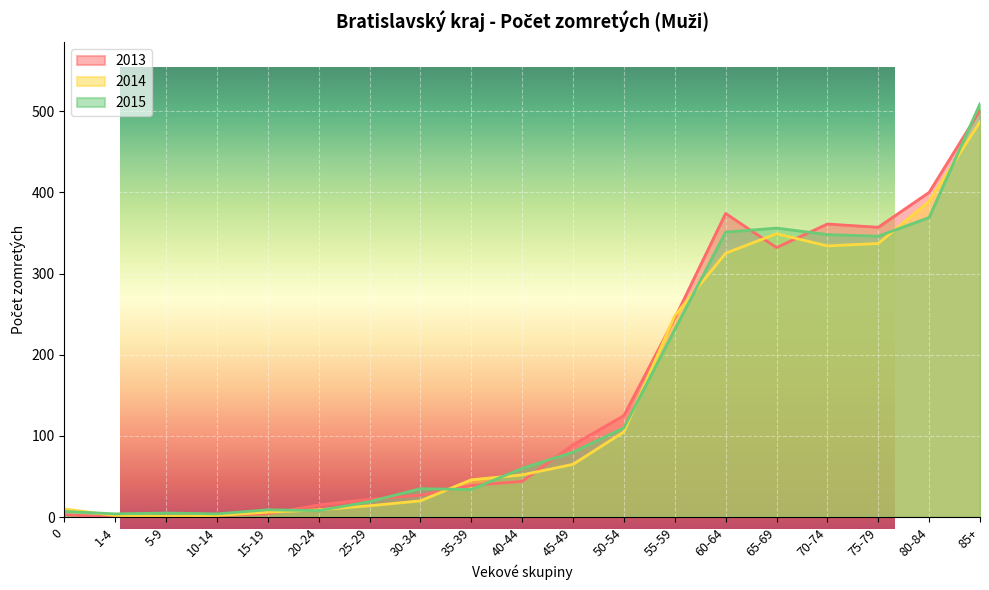

Is the value of 2013 at 1-4 greater than the value of 2014 at 15-19?

No